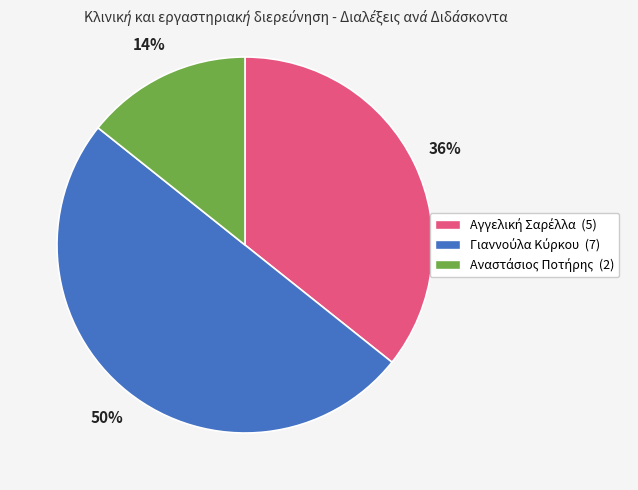

To the nearest percent, what is the average slice percentage?

33%